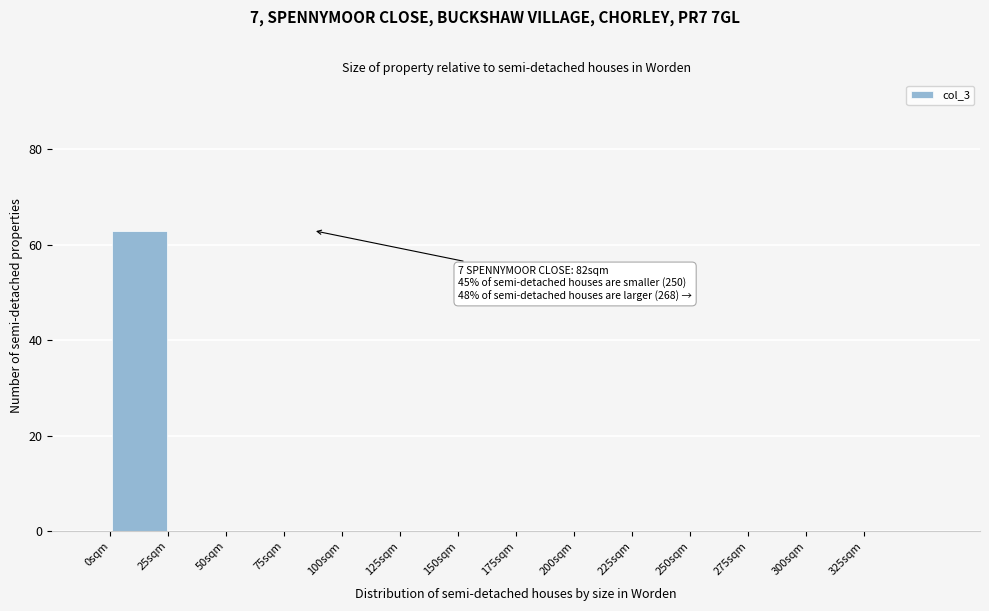

Over which range of the x-axis is the bar tallest?

0 to 25